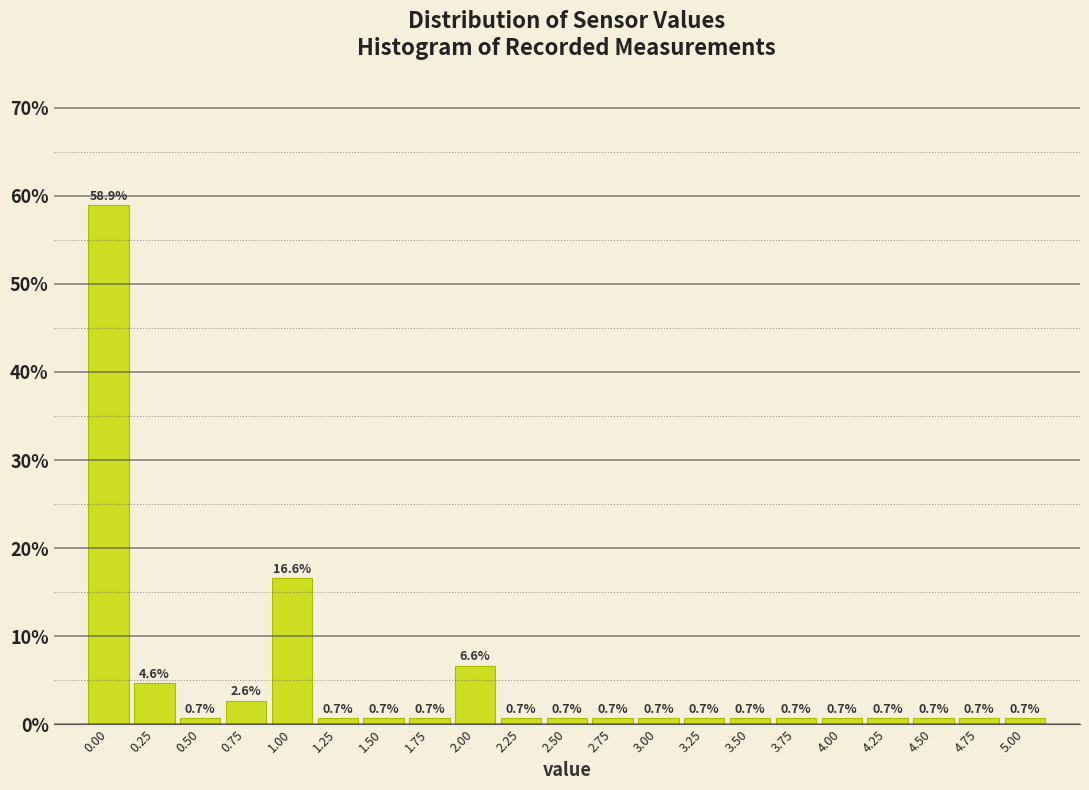

Which range on the x-axis has the tallest bar?

-0.125 to 0.125